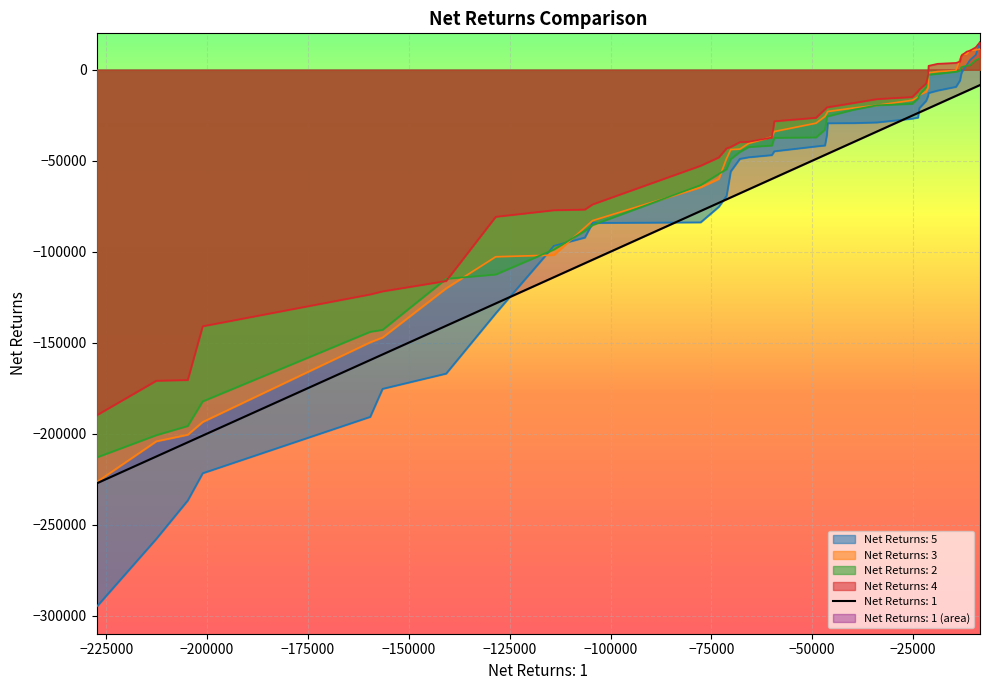

At how many categories does at least one series exceed -232032?

40